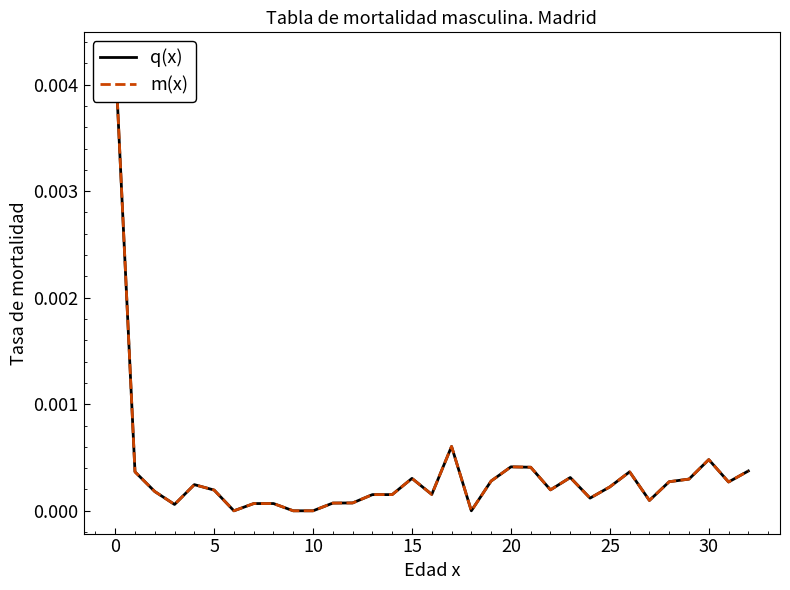

Is the value of q(x) at 30 greater than the value of m(x) at 20?

No